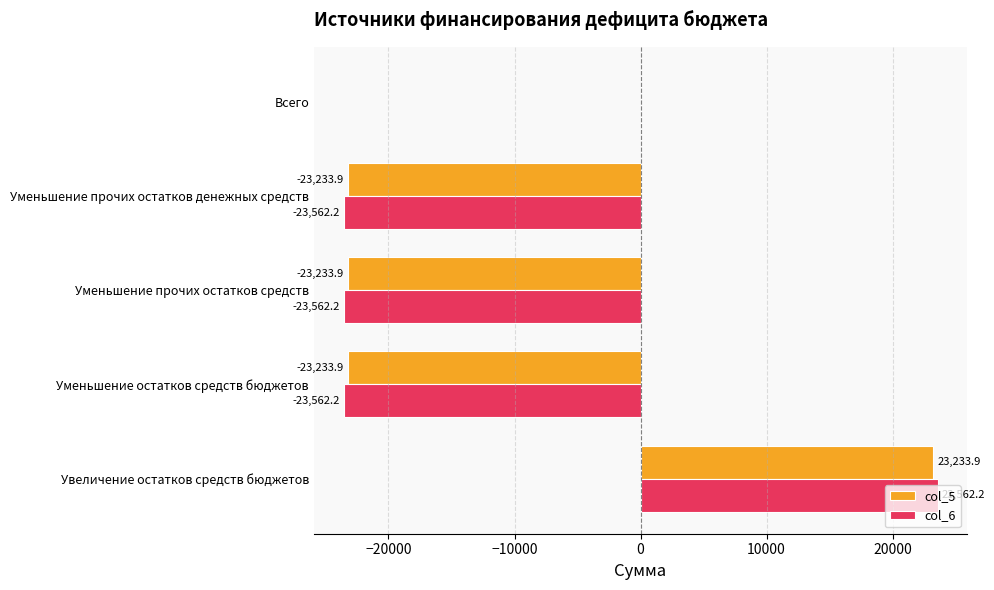

The value of col_6 at Увеличение остатков средств бюджетов is 41094.8. True or false?

False